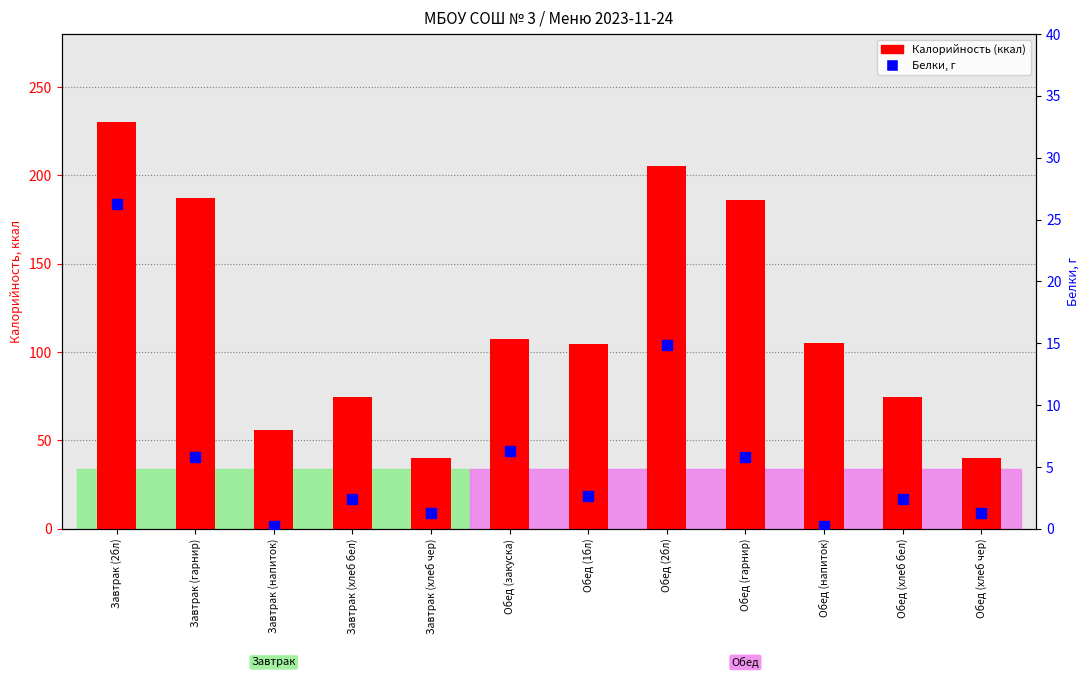

Where does the Калорийность (ккал) series first go above 105?

Завтрак (2бл)